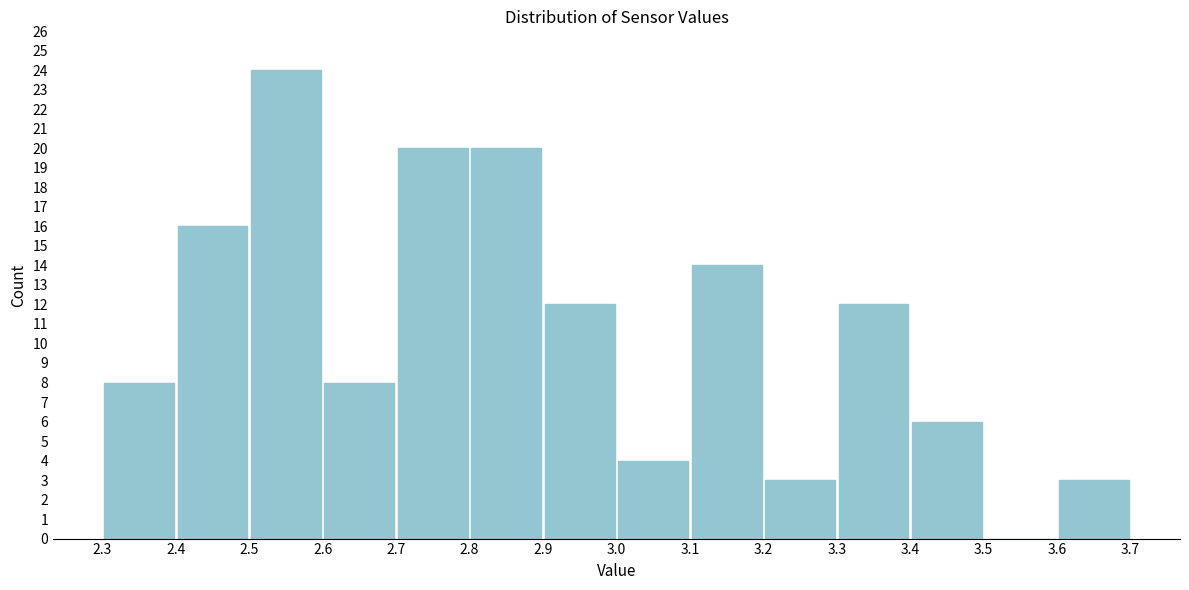

What is the height of the bar covering 2.3 to 2.4 on the x-axis? The values are not printed on the chart, so give them approximately, as read against the axis.

8